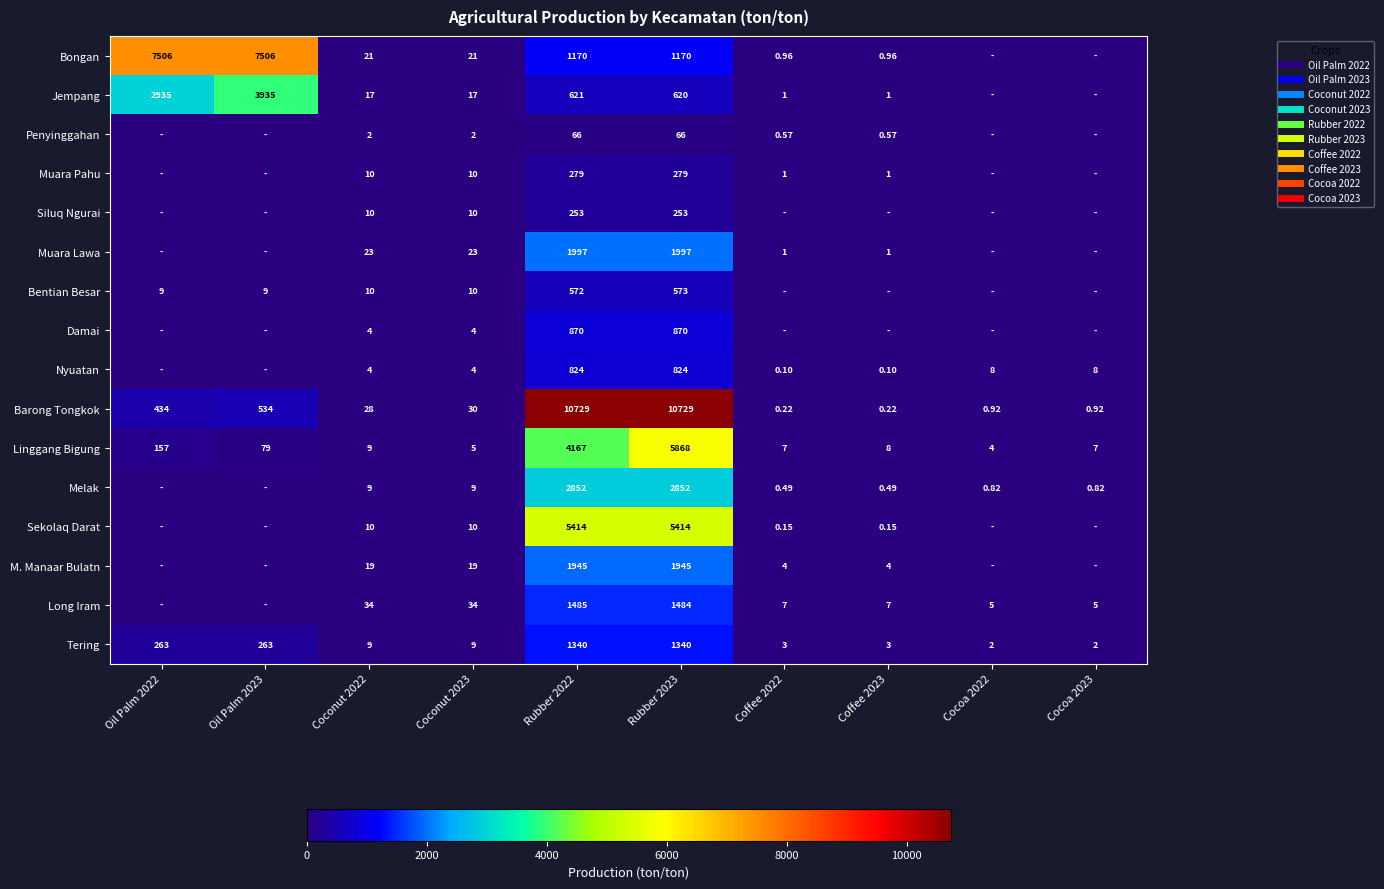

Which label corresponds to the smallest value in the chart?

Cocoa 2022